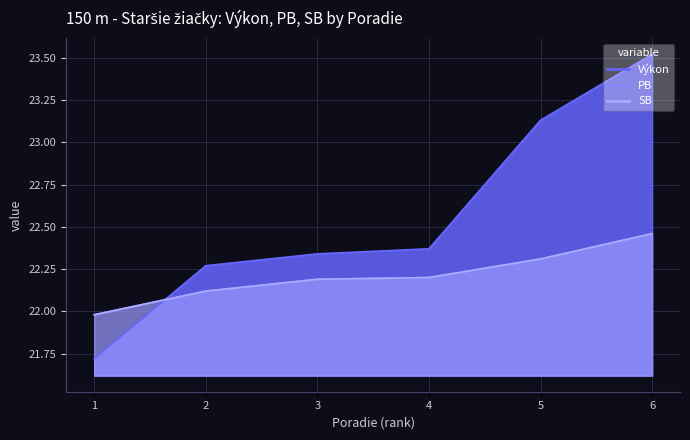

True or false: PB and Výkon intersect in this chart.

True